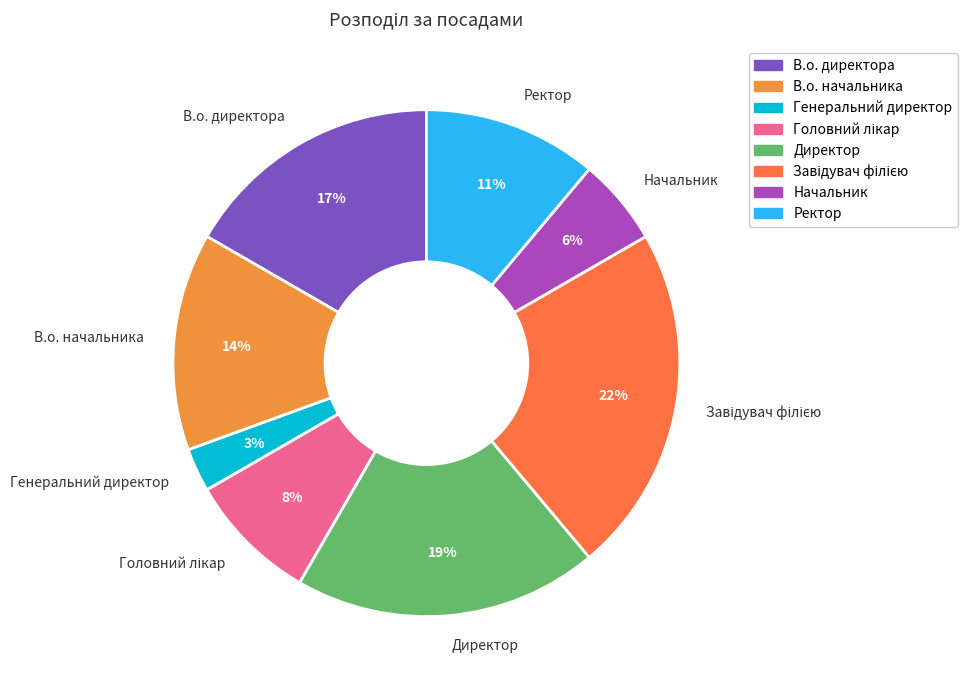

What is the smallest slice in the pie chart?

Генеральний директор